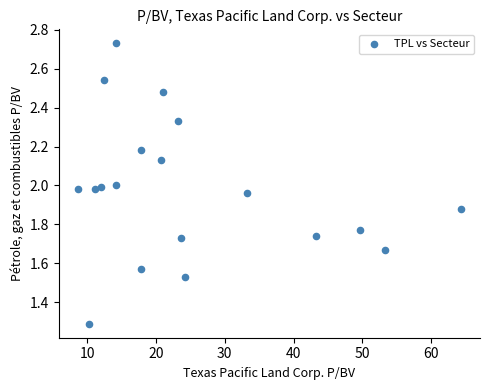

What is the range of X values (max minus min)?

55.7